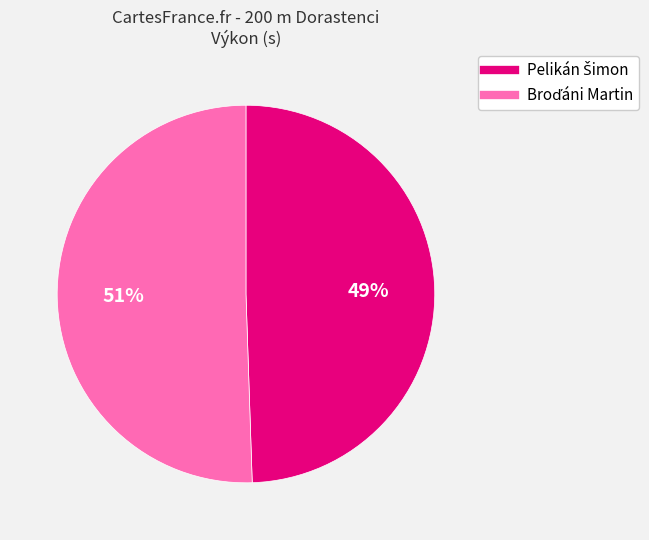

To the nearest percent, what is the average slice percentage?

50%